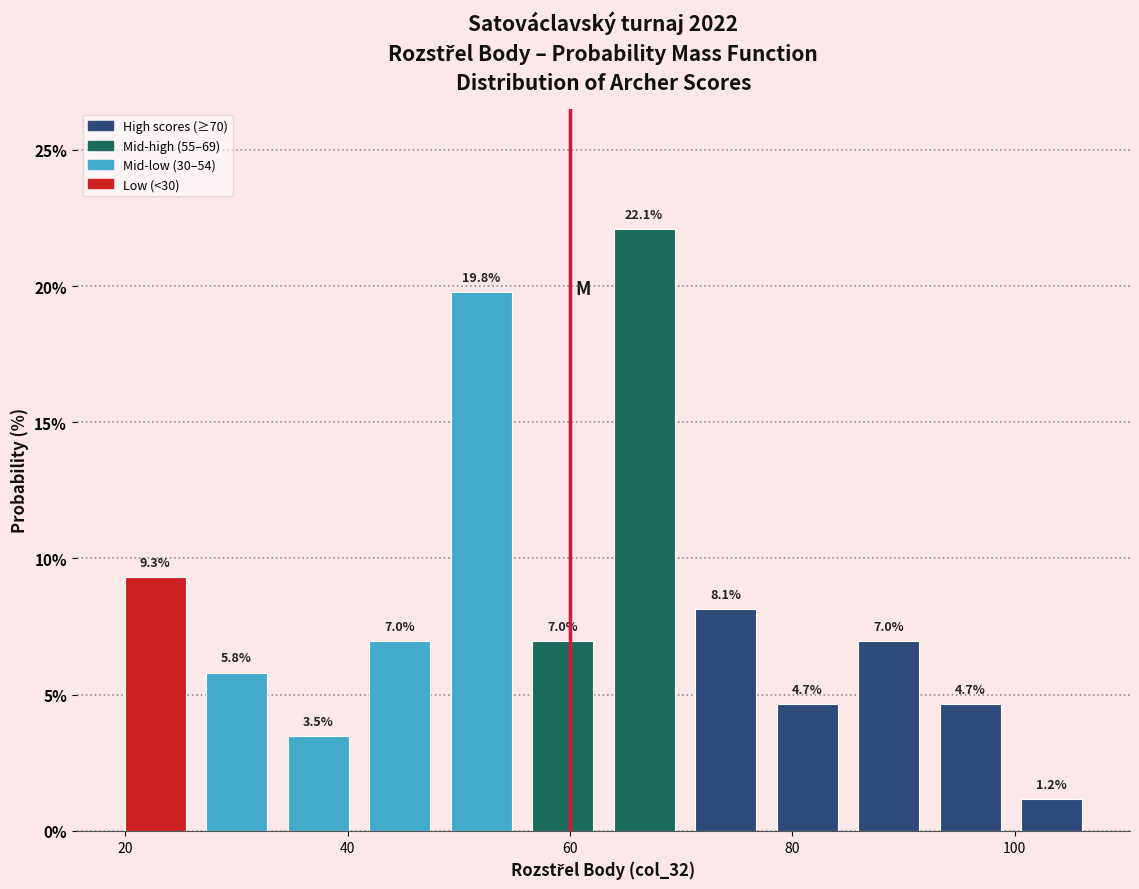

Read against the x-axis, roughly where is the centre of the tallest bar?

66